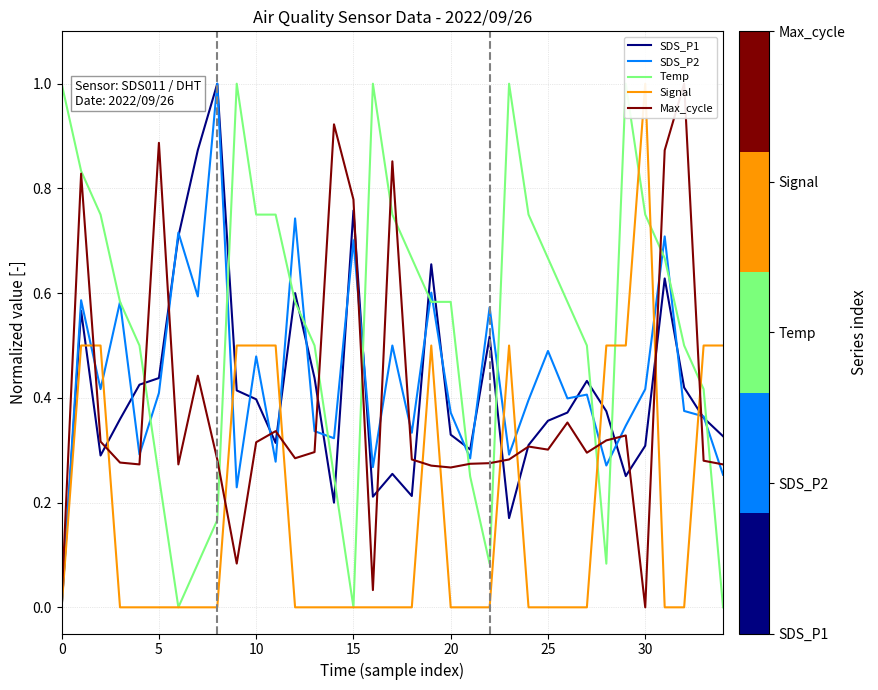

Is it true that SDS_P2 equals 0.4 at 5?

True